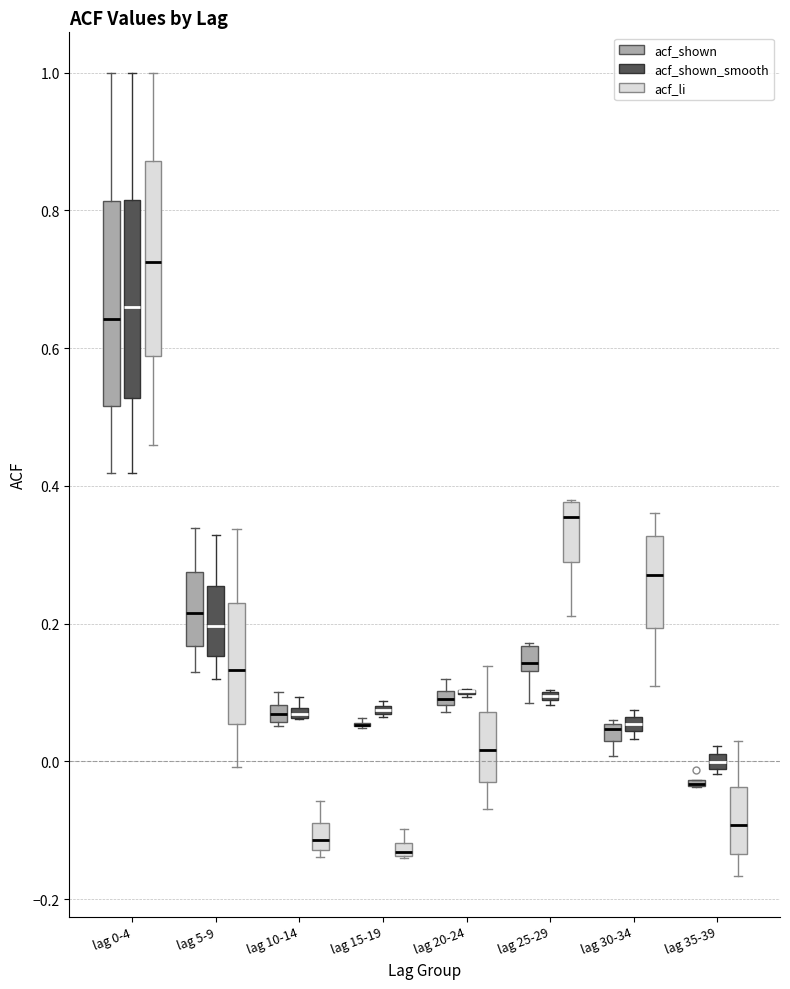

Where is the upper edge of the box for lag 0-4 (acf_shown) on the y-axis? The values are not printed on the chart, so give them approximately, as read against the axis.

0.82